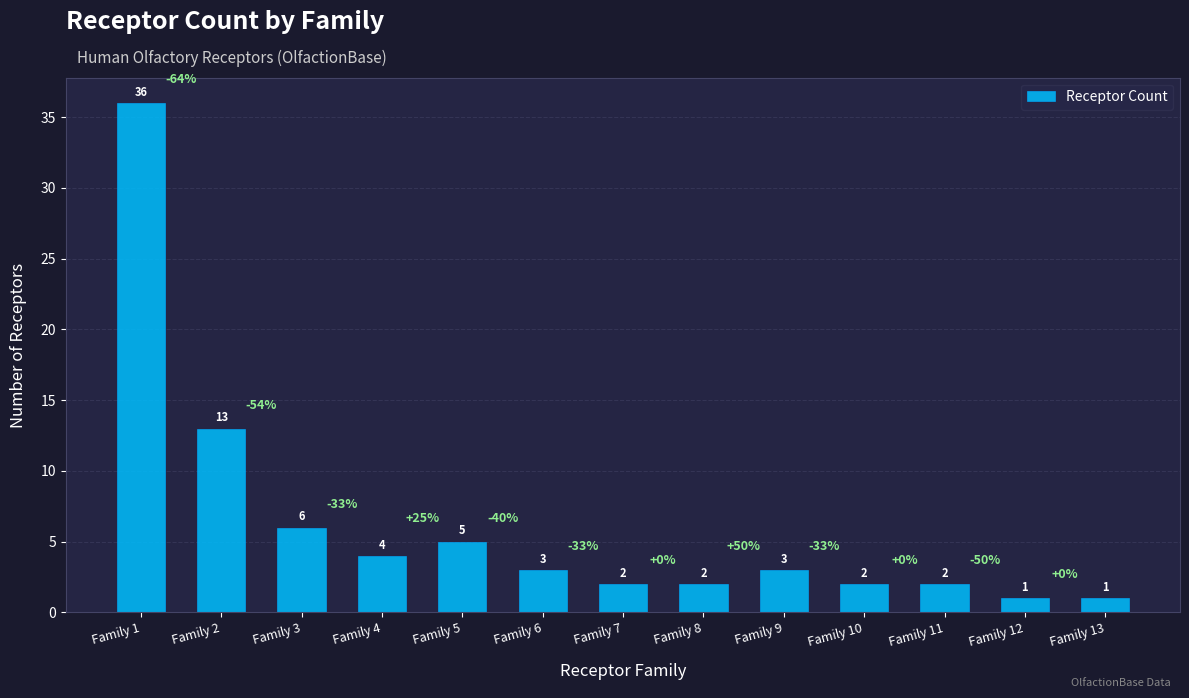

What is the change in value from Family 6 to Family 13?

-2